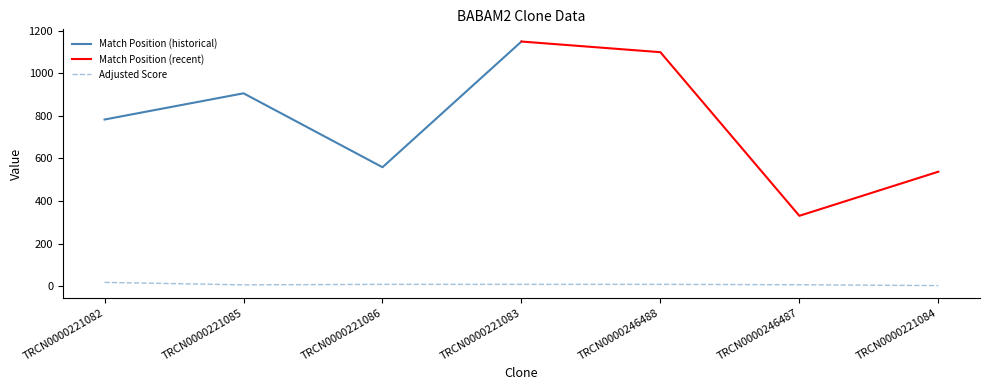

The chart shows a value of 31.7 at TRCN0000221082. True or false?

False